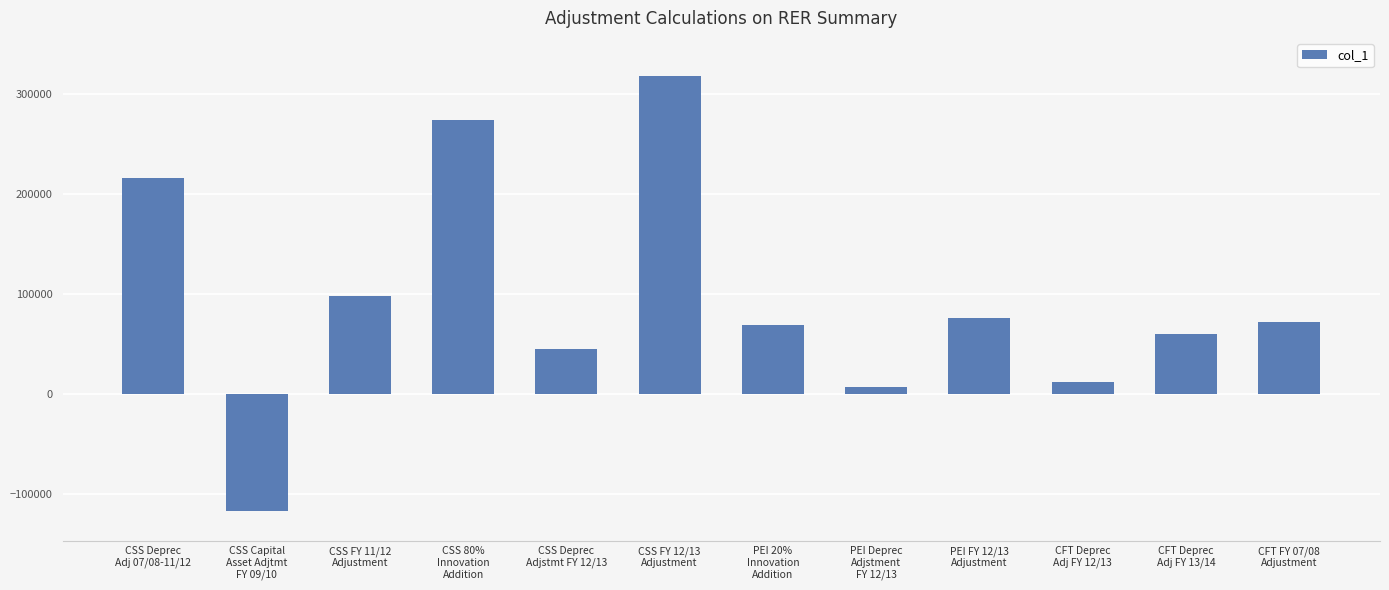

What is the maximum value shown in the chart?

317780